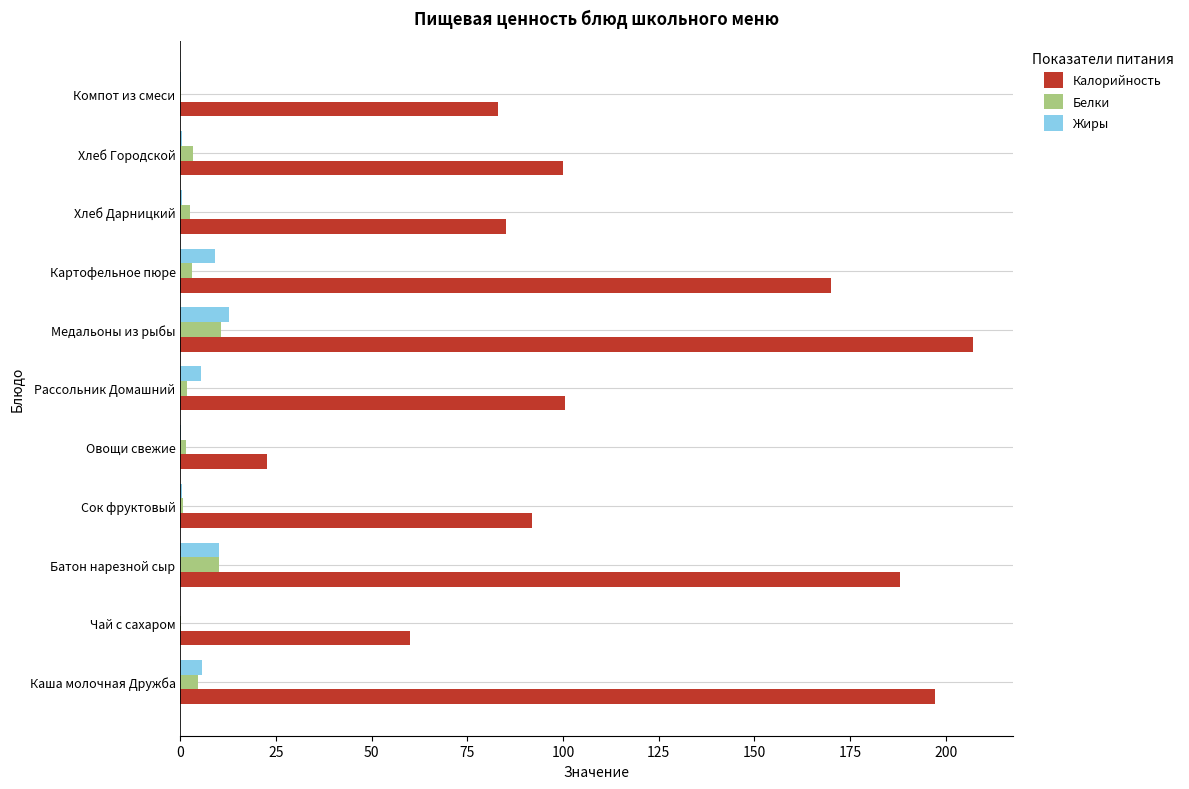

True or false: Жиры has a value of 12.6 at Медальоны из рыбы.

True